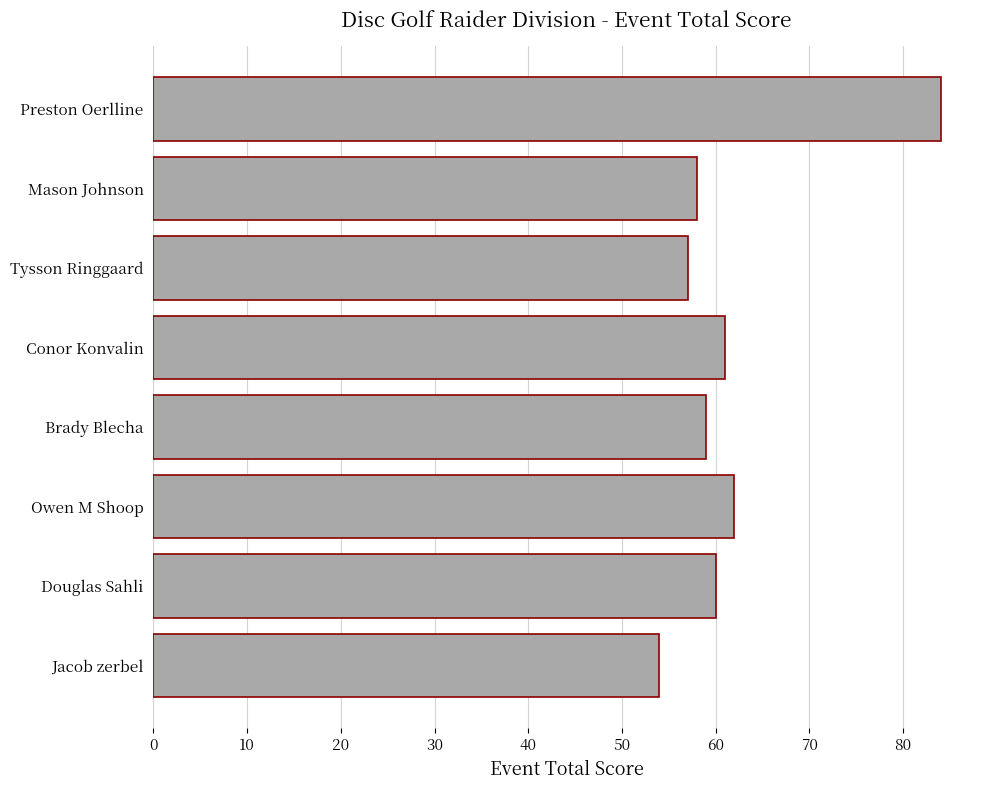

Does the chart contain stacked bars?

No